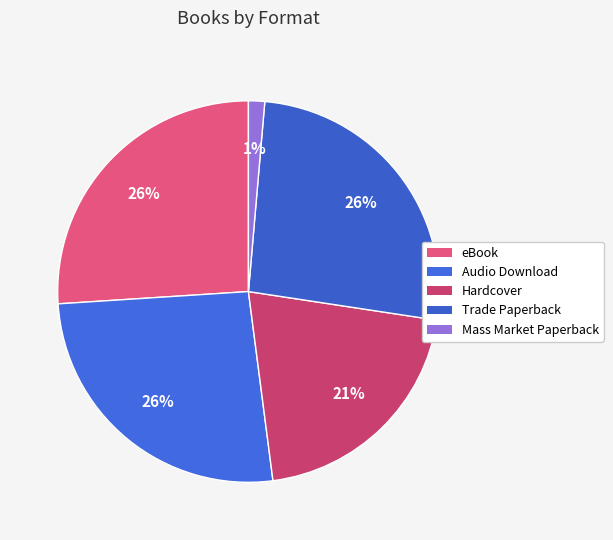

Combined, do eBook and Mass Market Paperback account for over 50%?

No